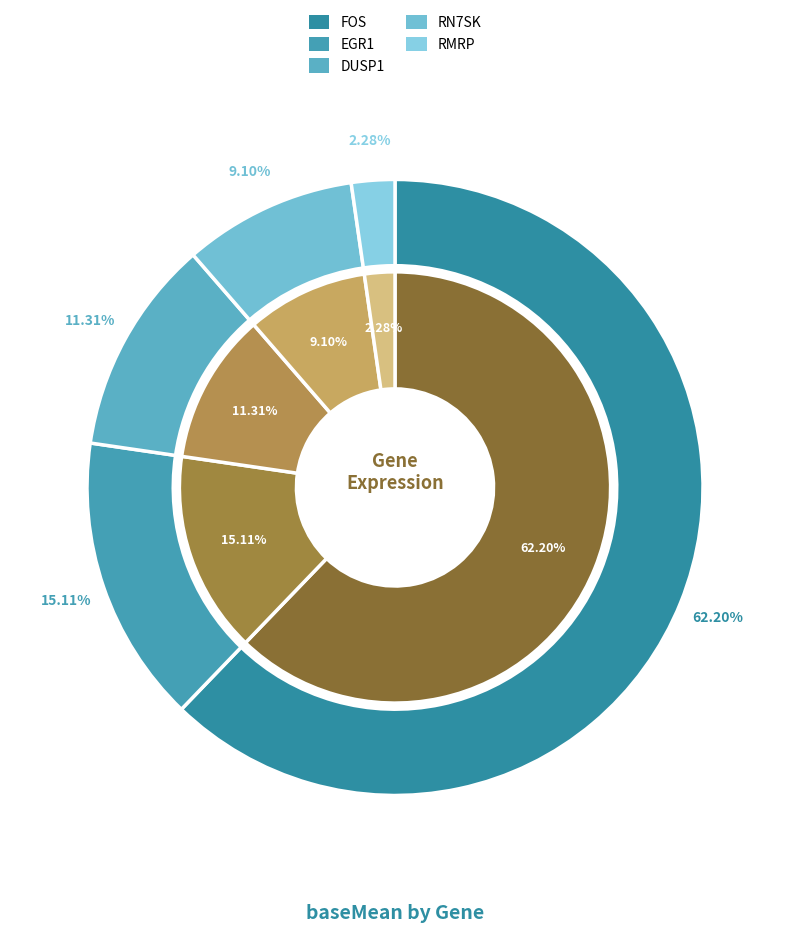

Count the number of slices in the pie.

5